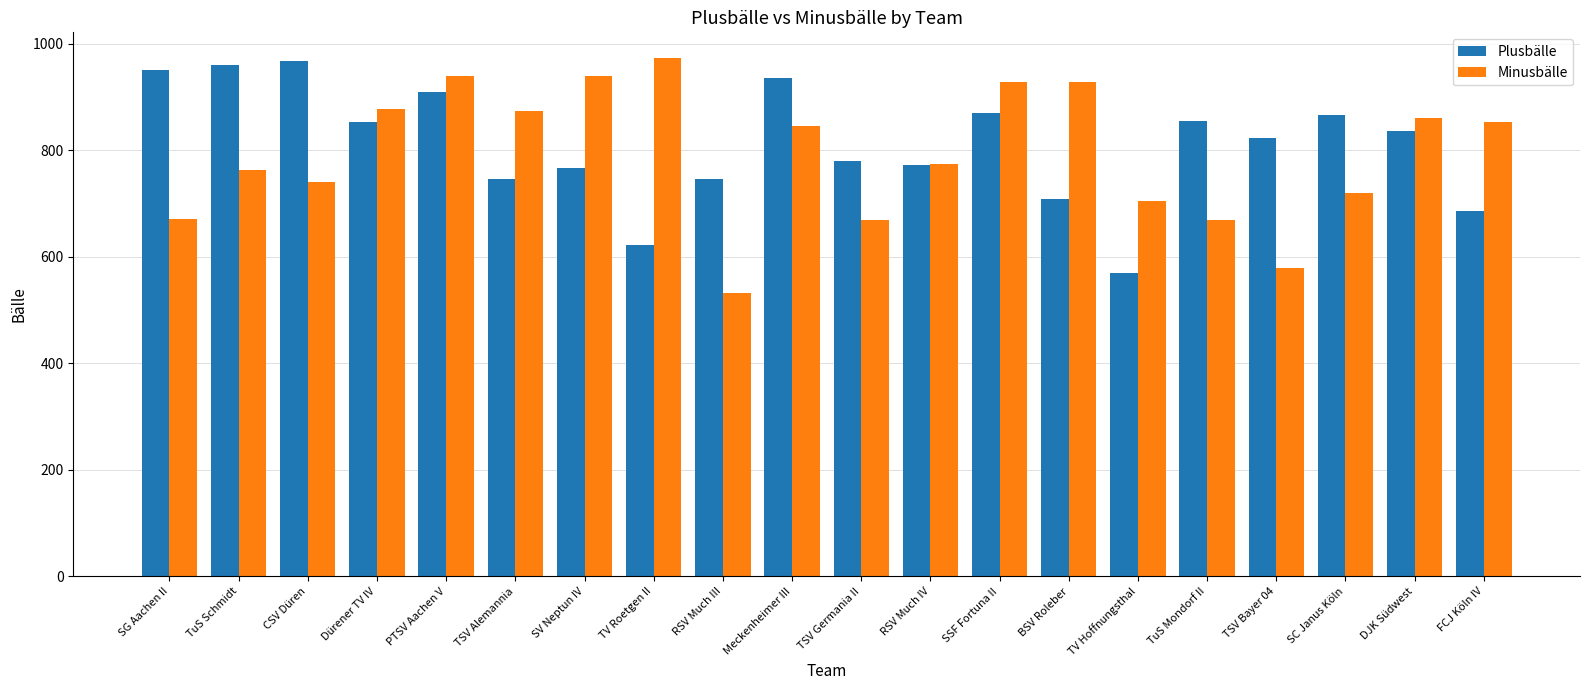

What is the average value of the Plusbälle series?

812